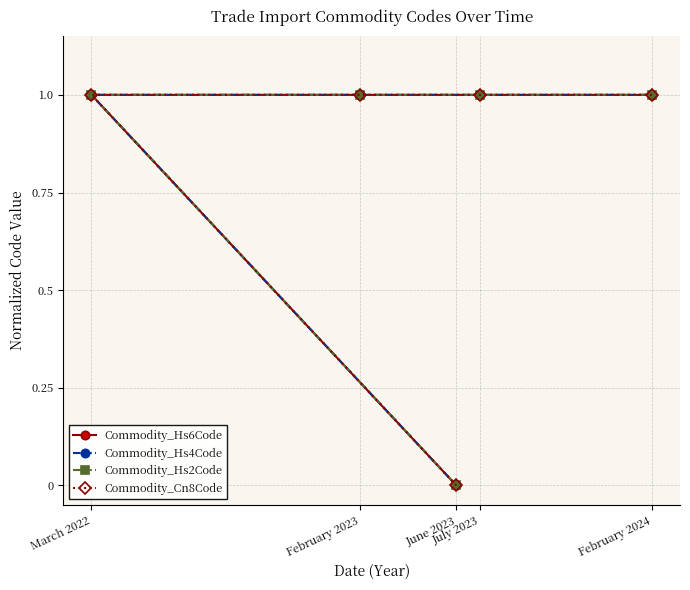

How many data points in Commodity_Hs4Code are above 0?

4